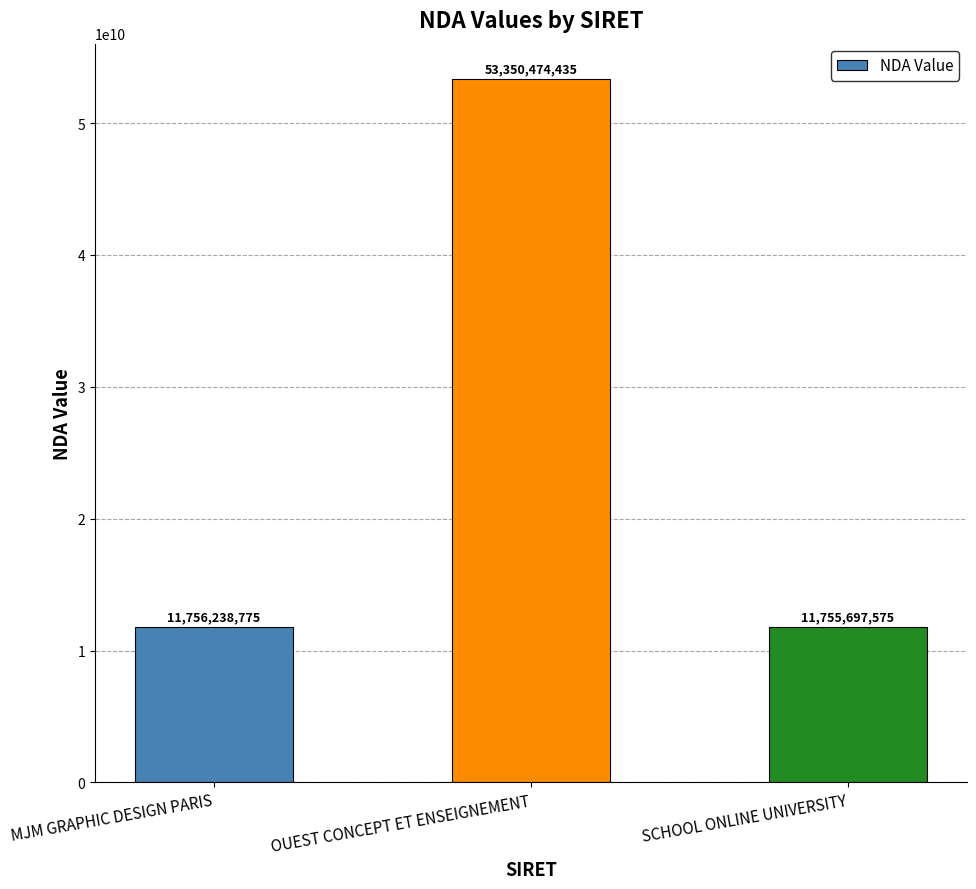

Is it true that the value at SCHOOL ONLINE UNIVERSITY is 6436470855?

False